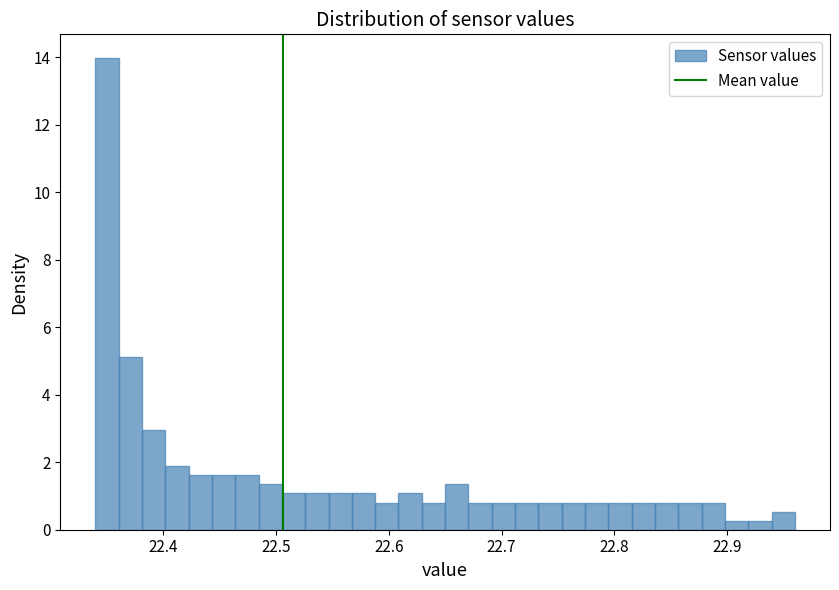

Around what value on the x-axis is the tallest bar? Give the approximate position of its centre, as read against the axis.

22.35